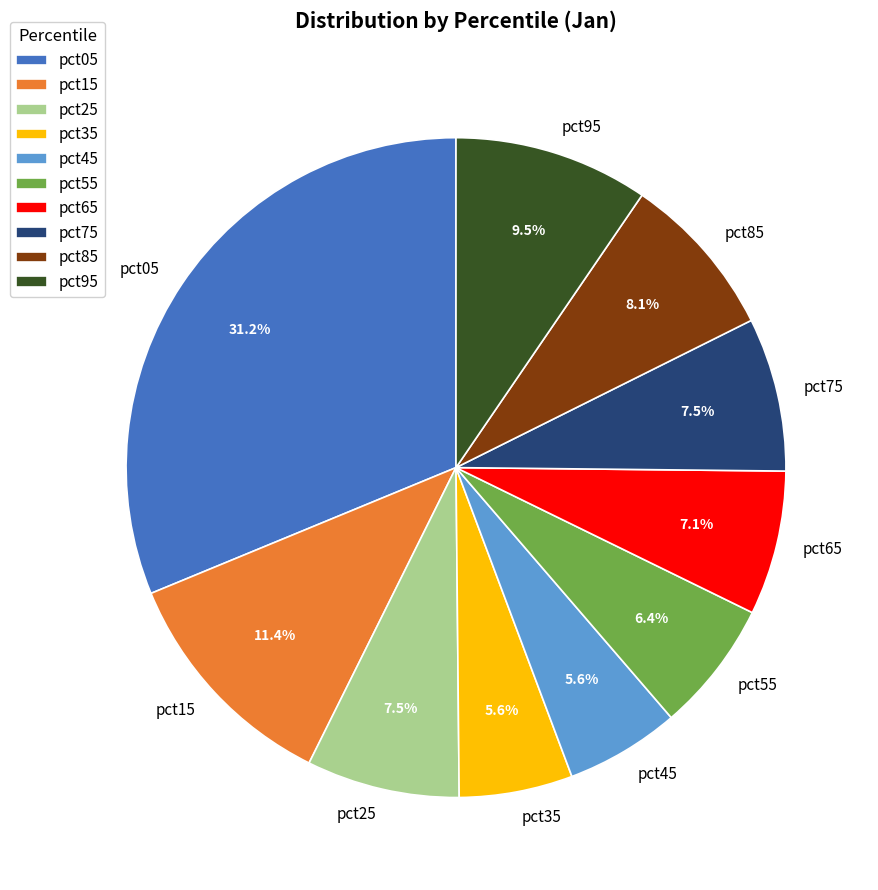

Between pct55 and pct15, which is larger?

pct15